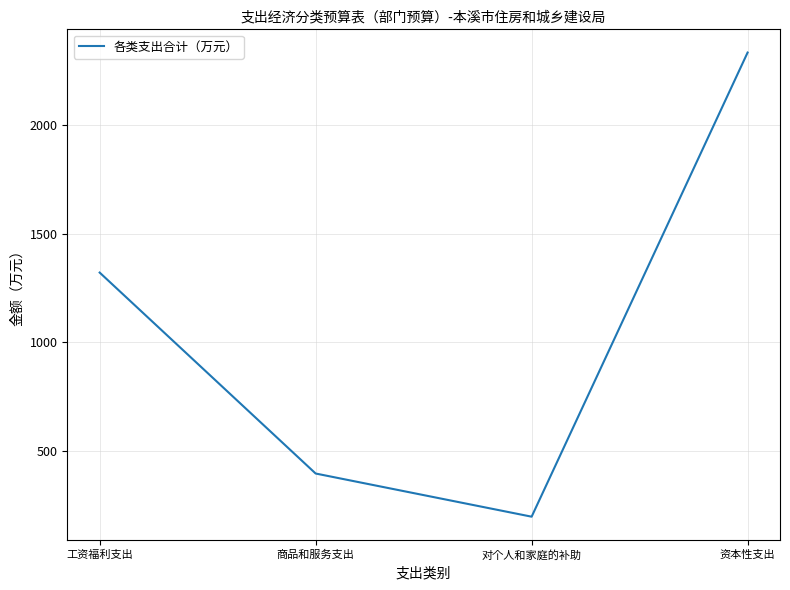

Where does the data first go above 1320?

工资福利支出